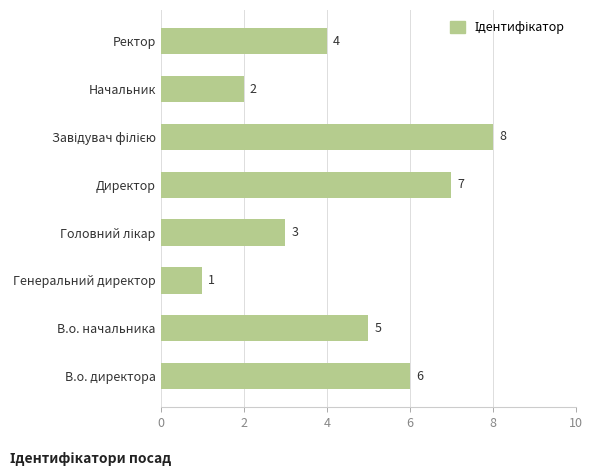

Which label corresponds to the smallest value in the chart?

Генеральний директор